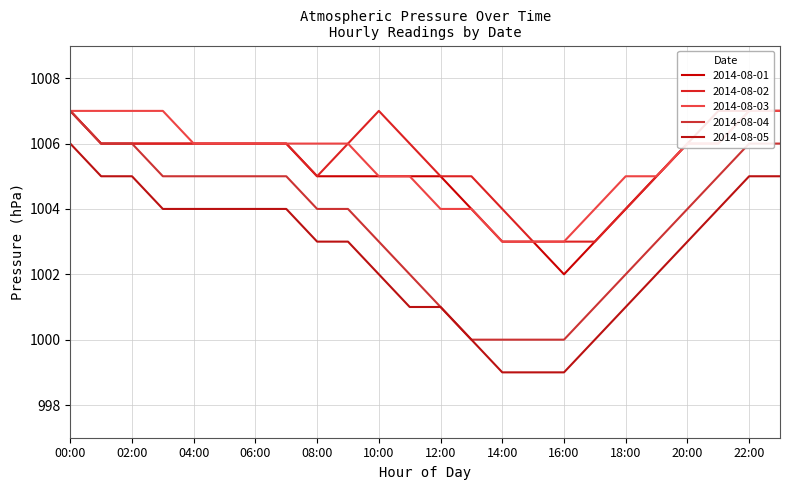

True or false: 2014-08-02 and 2014-08-04 intersect in this chart.

False